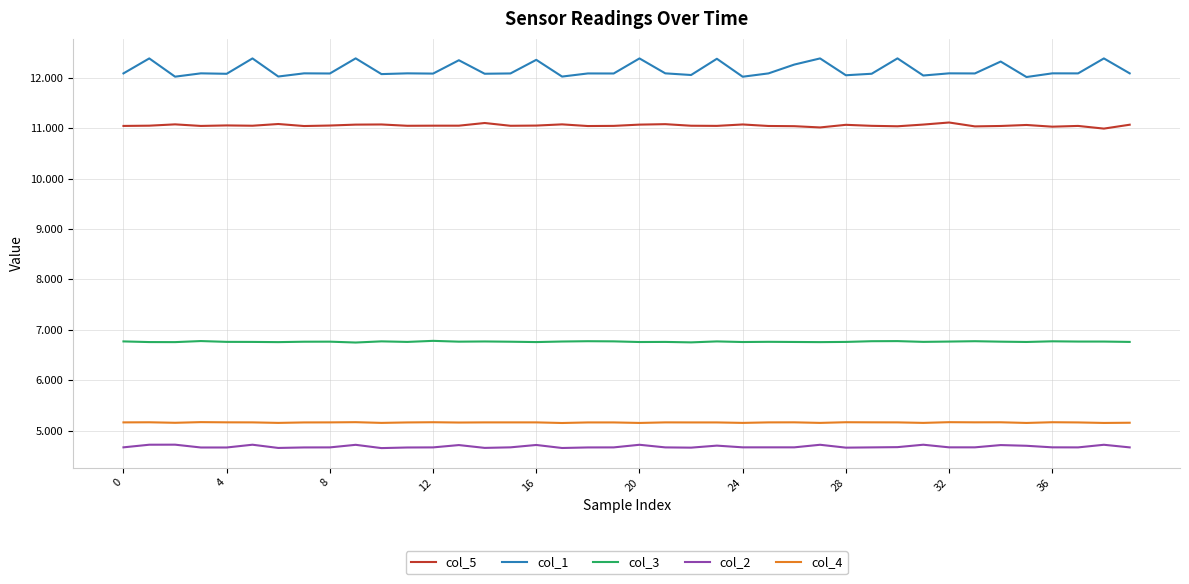

What are all the series names shown in the legend?

col_5, col_1, col_3, col_2, col_4